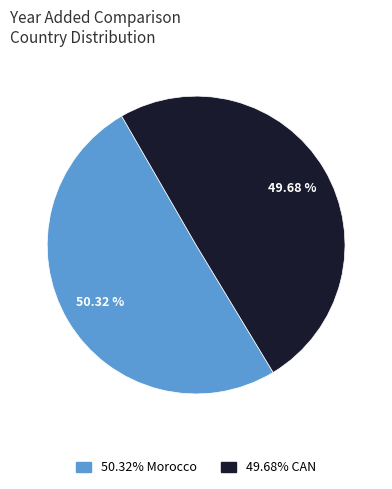

Does any single category account for the majority?

Yes